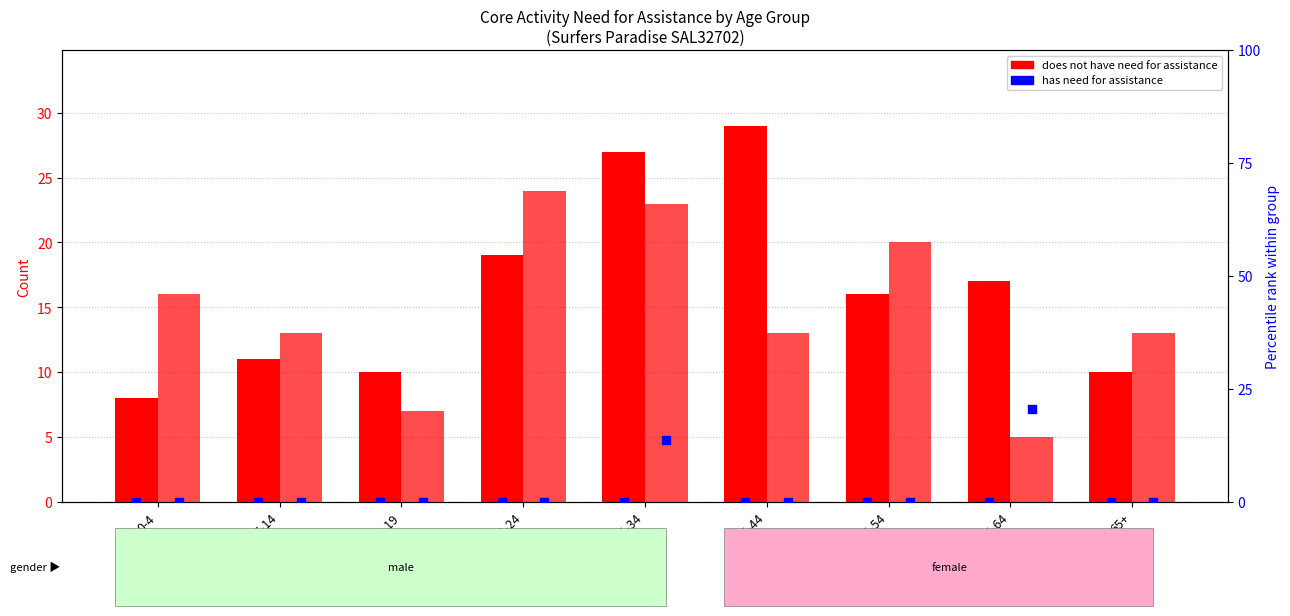

Which series contains the lowest Y value?

has need (Male)